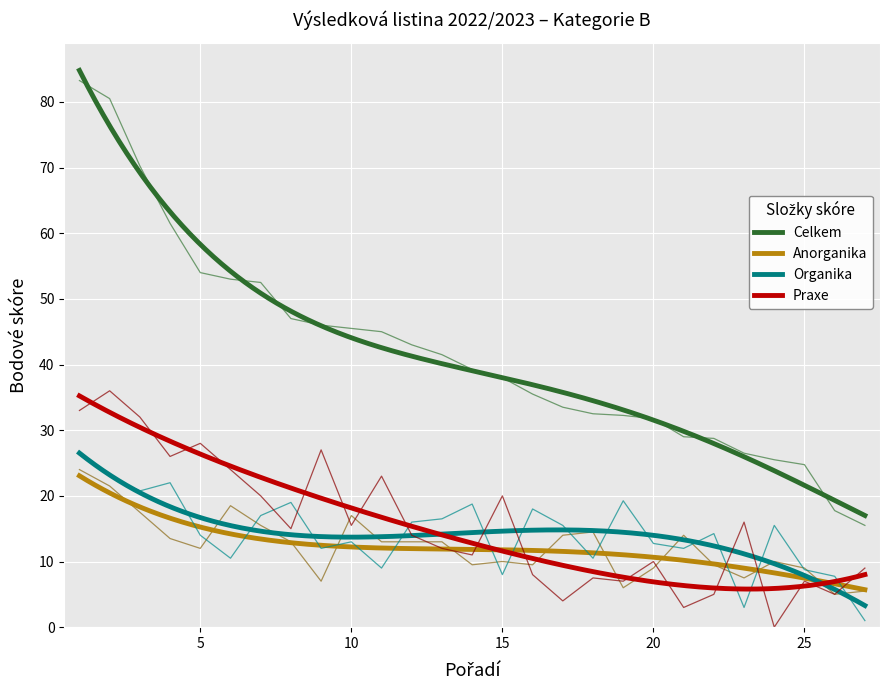

At which category is the sum across all series the highest?

1